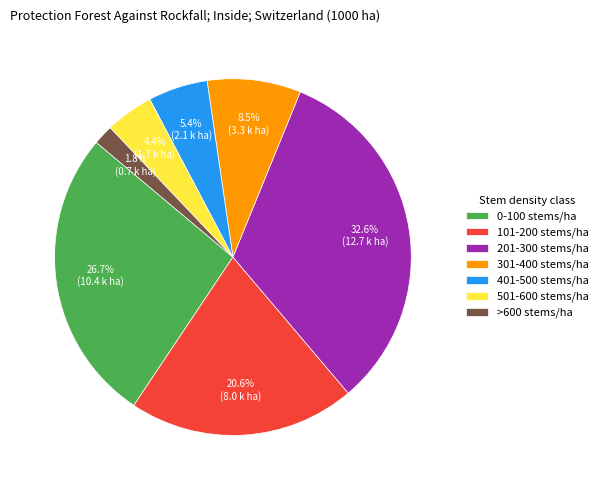

Between >600 stems/ha and 101-200 stems/ha, which is larger?

101-200 stems/ha